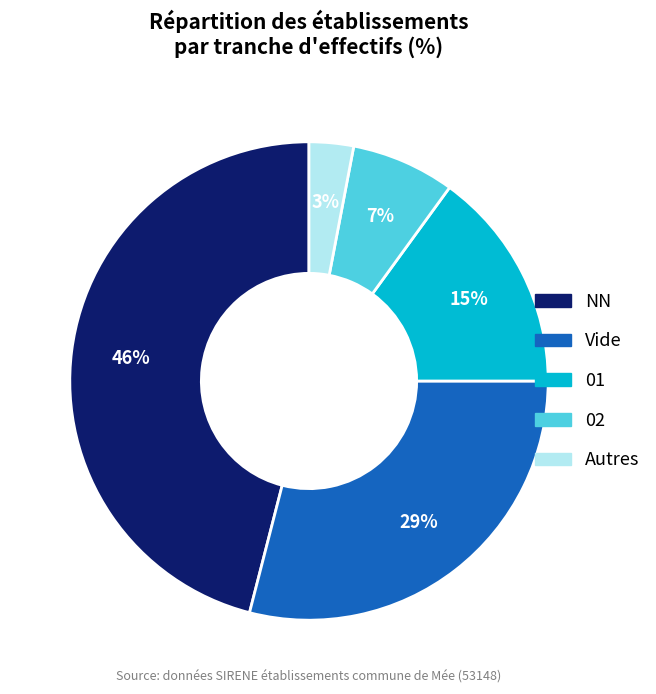

To the nearest percent, what is the average slice percentage?

20%